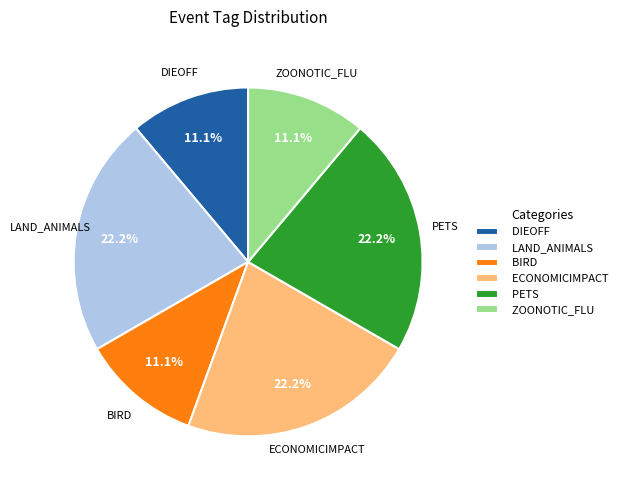

What is the total percentage of DIEOFF and LAND_ANIMALS?

33.3%